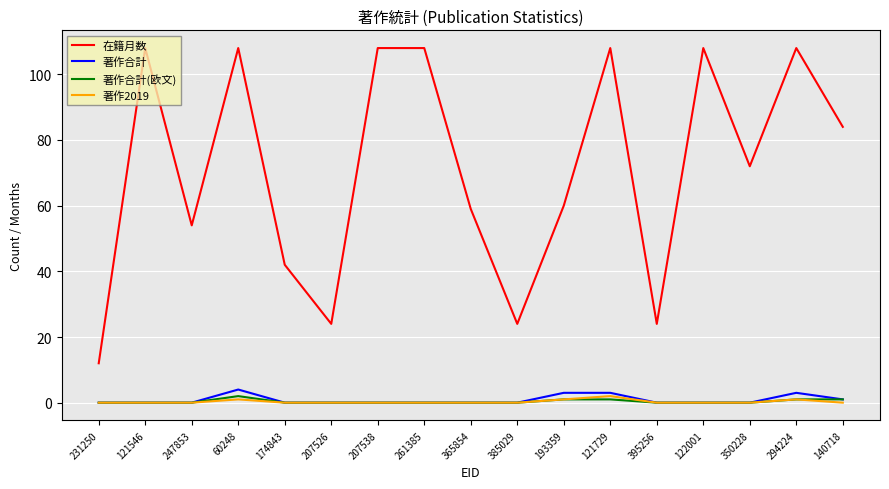

What is the highest value of the 在籍月数 series?

108